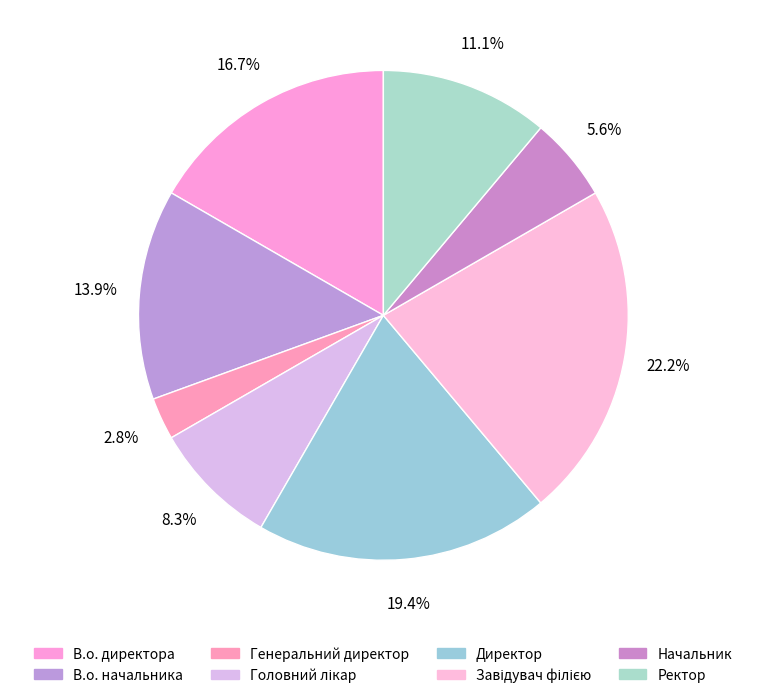

The Генеральний директор slice represents 3% of the pie. True or false?

True